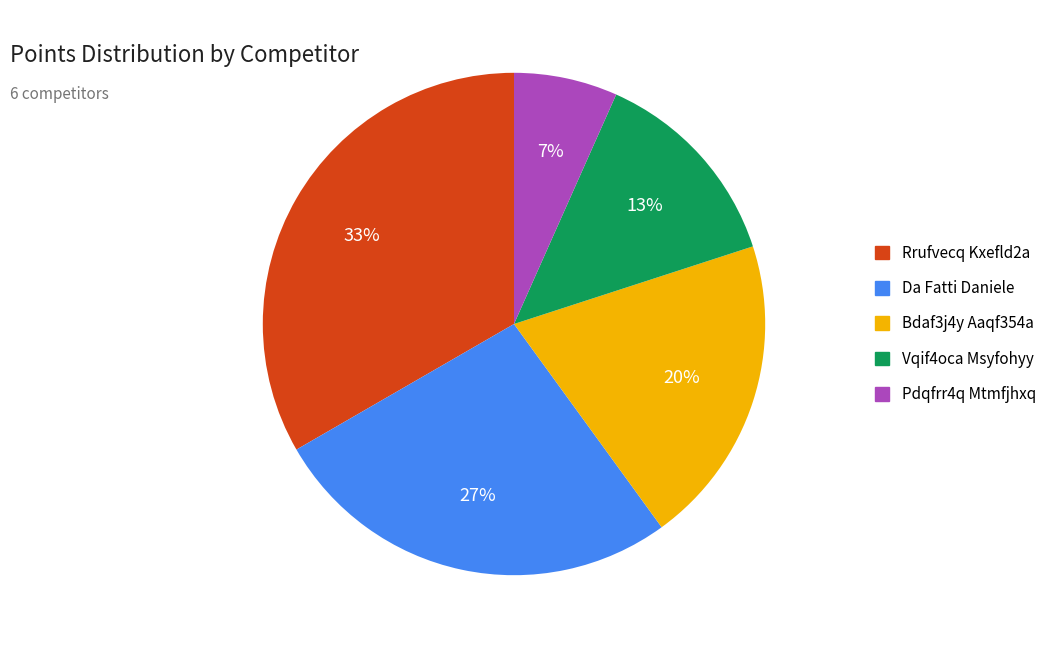

Is there any slice that represents more than half of the pie?

No